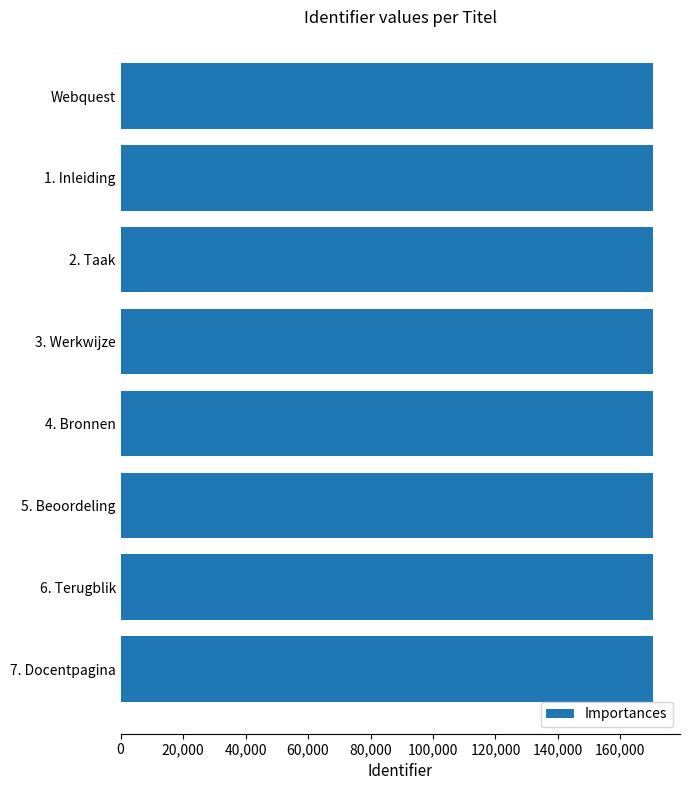

Count the number of data series in this chart.

1